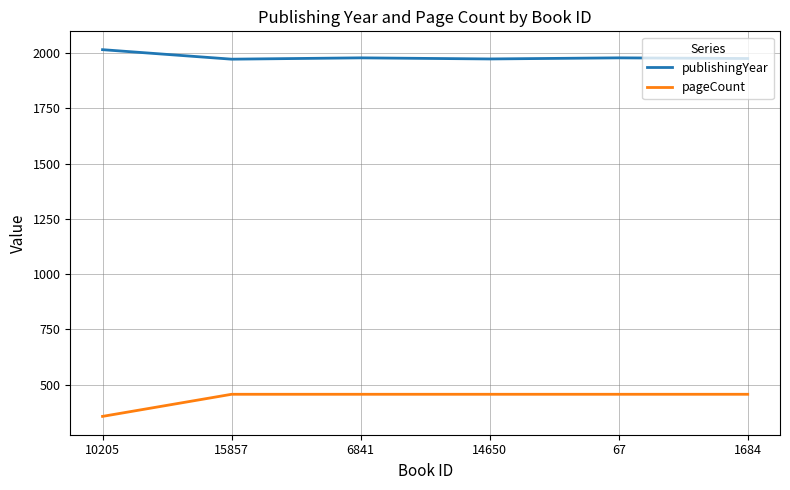

List the series in order of their peak value, highest first.

publishingYear, pageCount